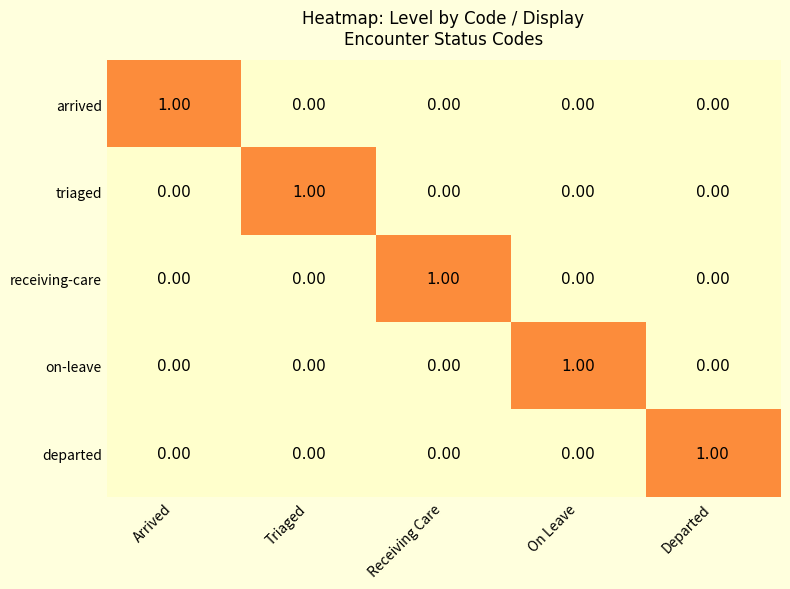

At how many categories does at least one series exceed 0?

5